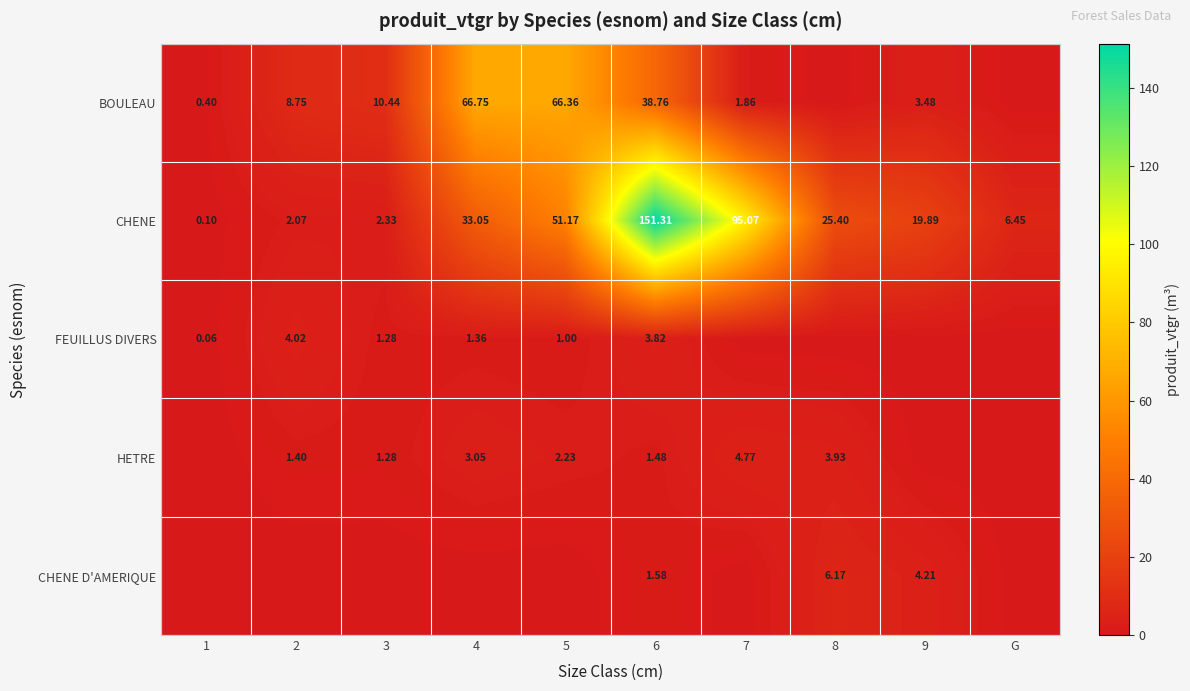

How many series are shown in this chart?

5